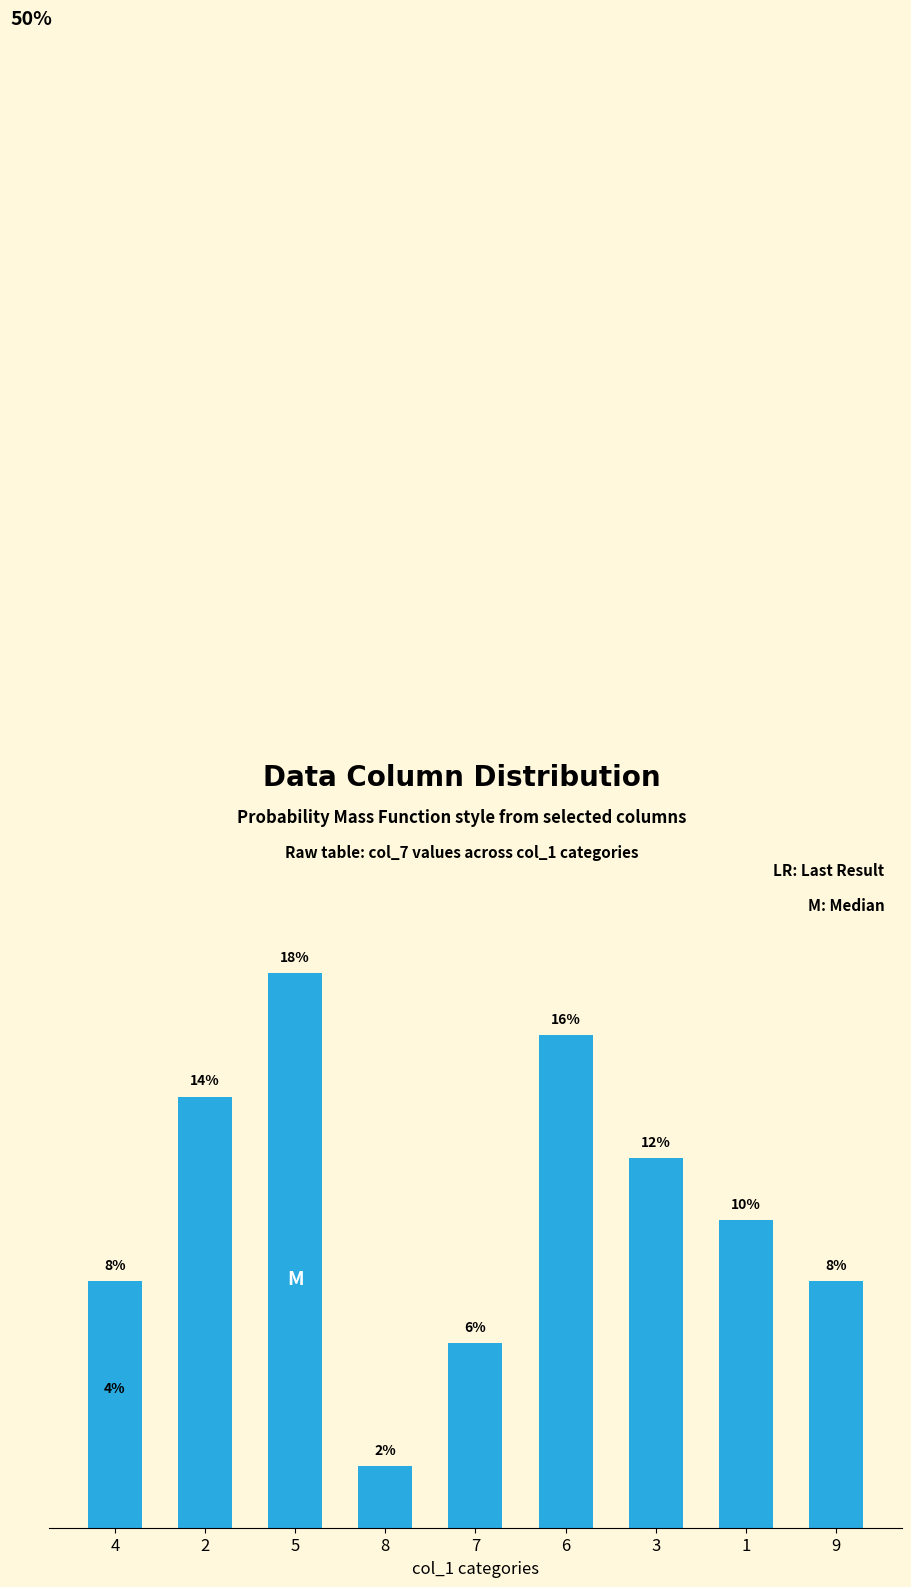

At which category does the chart reach its minimum across all series?

8